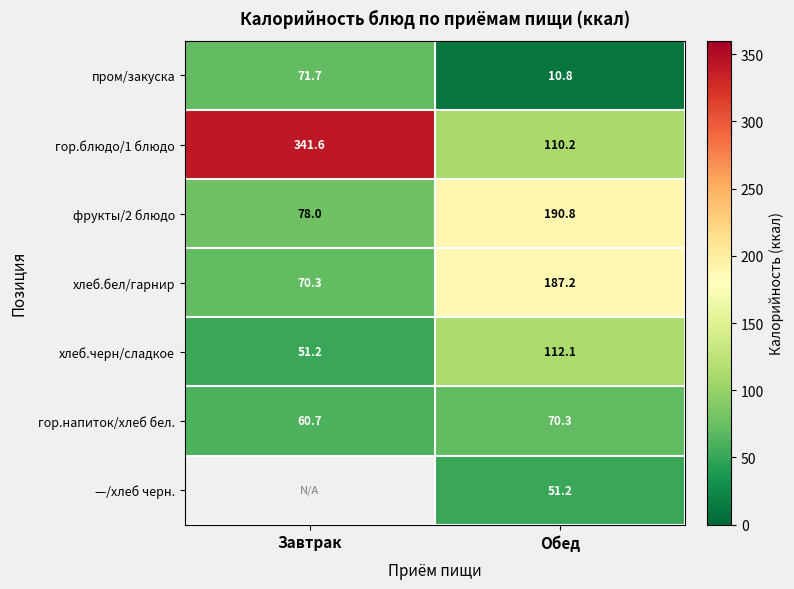

Which category has the lowest value across all series?

Обед